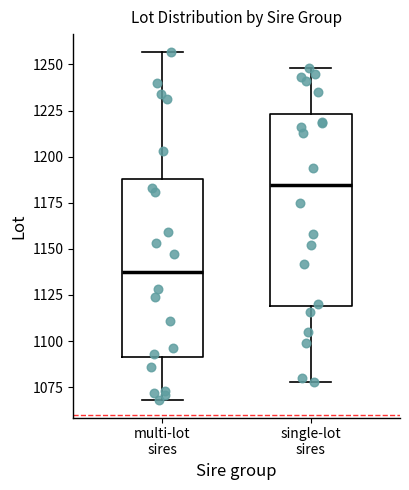

Which box is the tallest, from its lower edge to its upper edge?

single-lot sires